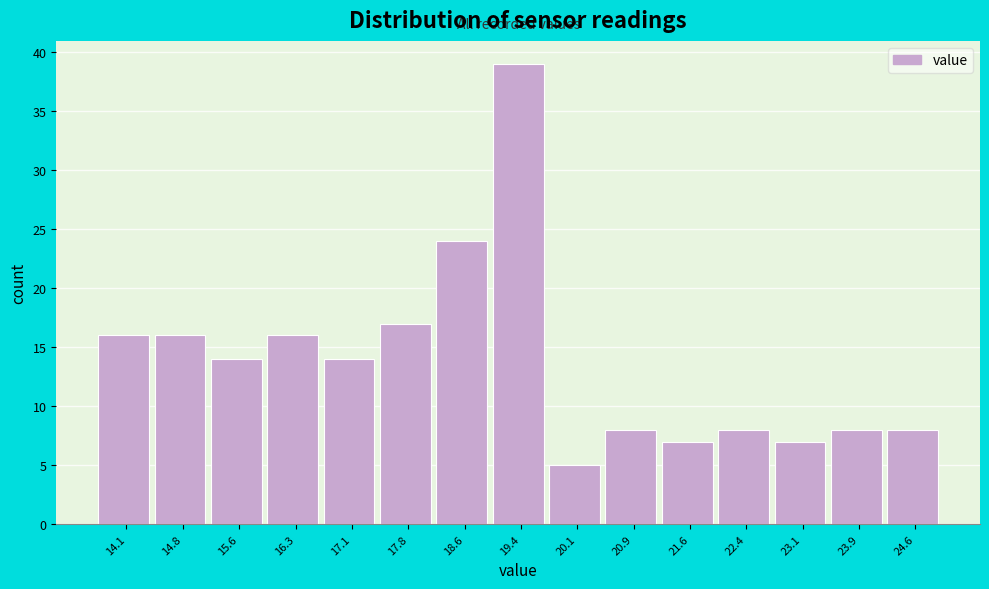

Reading left to right, list every bar in this chart as the range it spans on the x-axis followed by its height. Neither the bar edges nor the heights are printed on the chart, so give them approximately, as read against the axes.

13.7 to 14.5: 16
14.5 to 15.2: 16
15.2 to 16.0: 14
16.0 to 16.7: 16
16.7 to 17.5: 14
17.5 to 18.2: 17
18.2 to 19.0: 24
19.0 to 19.7: 39
19.7 to 20.5: 5
20.5 to 21.2: 8
21.2 to 22.0: 7
22.0 to 22.7: 8
22.7 to 23.5: 7
23.5 to 24.2: 8
24.2 to 25.0: 8